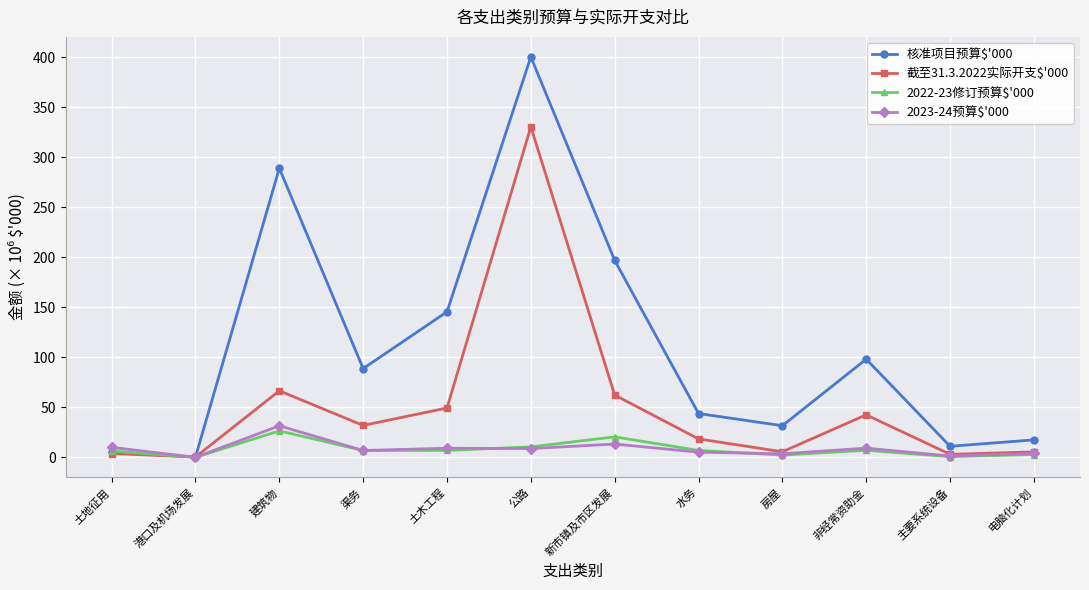

How many data points in 截至31.3.2022实际开支$'000 are less than 31?

6